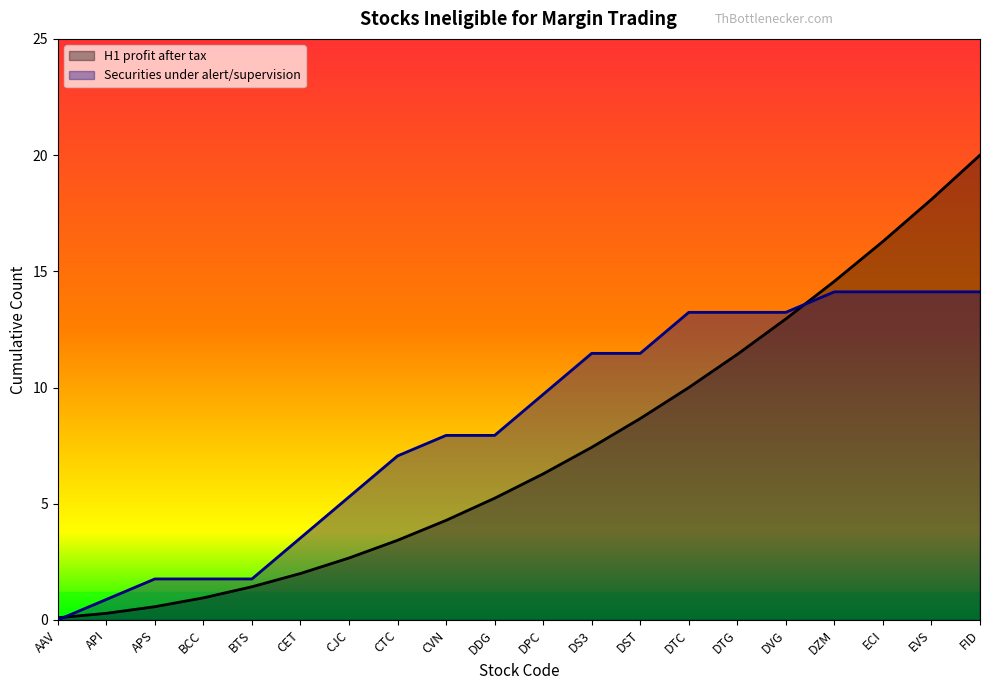

What is the spread (max minus min) of values at DDG?

2.7